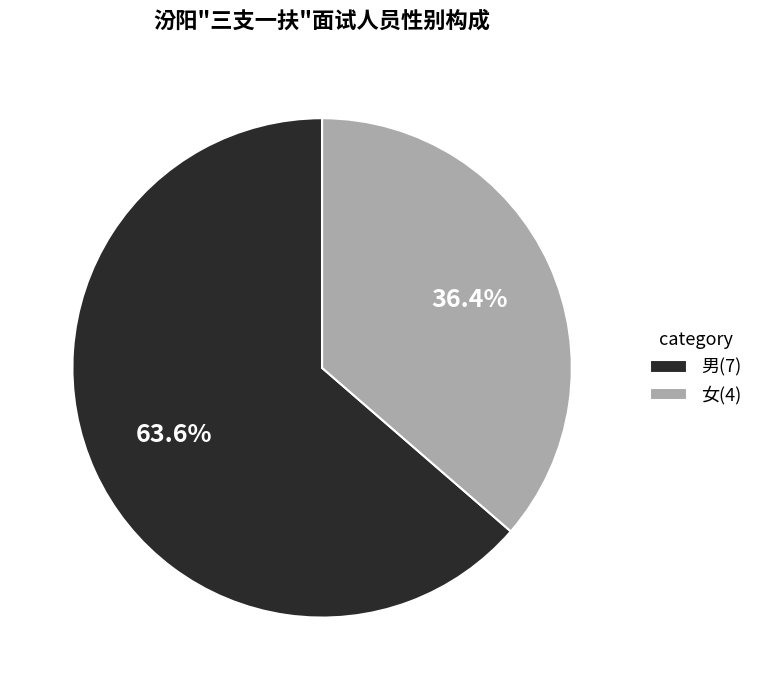

What percentage is the 男 slice, to the nearest percent?

64%